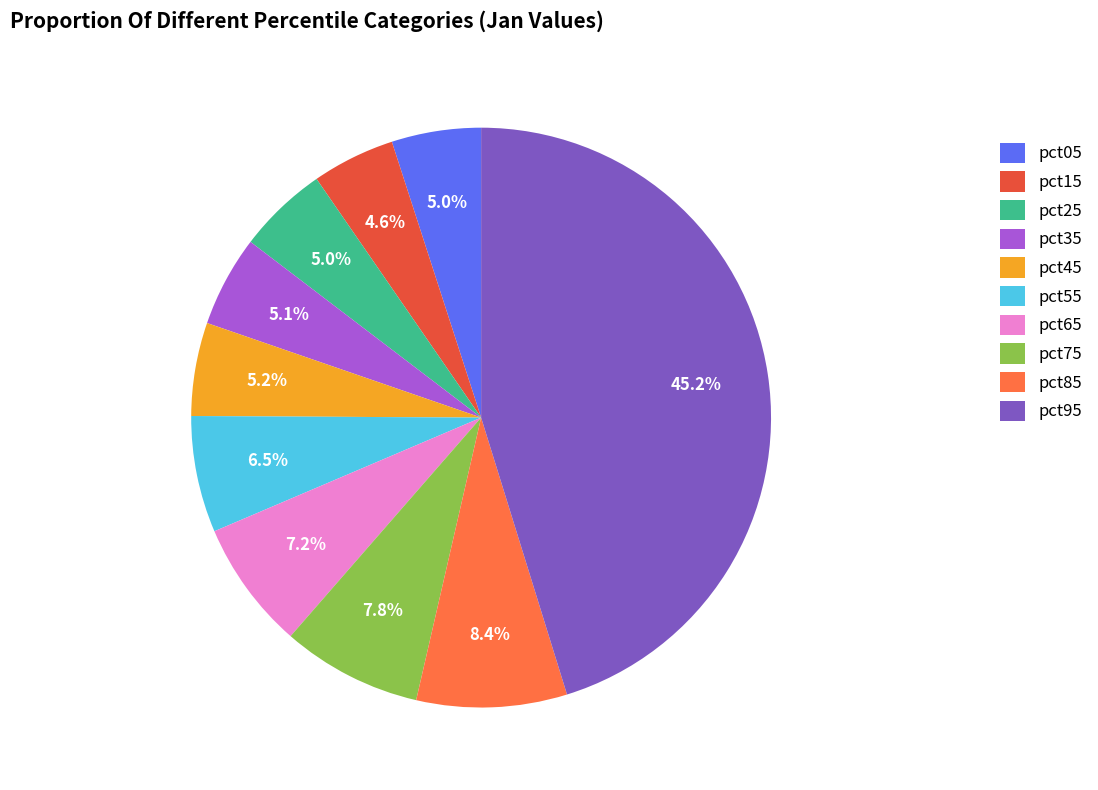

Does pct15 represent more than half of the total?

No